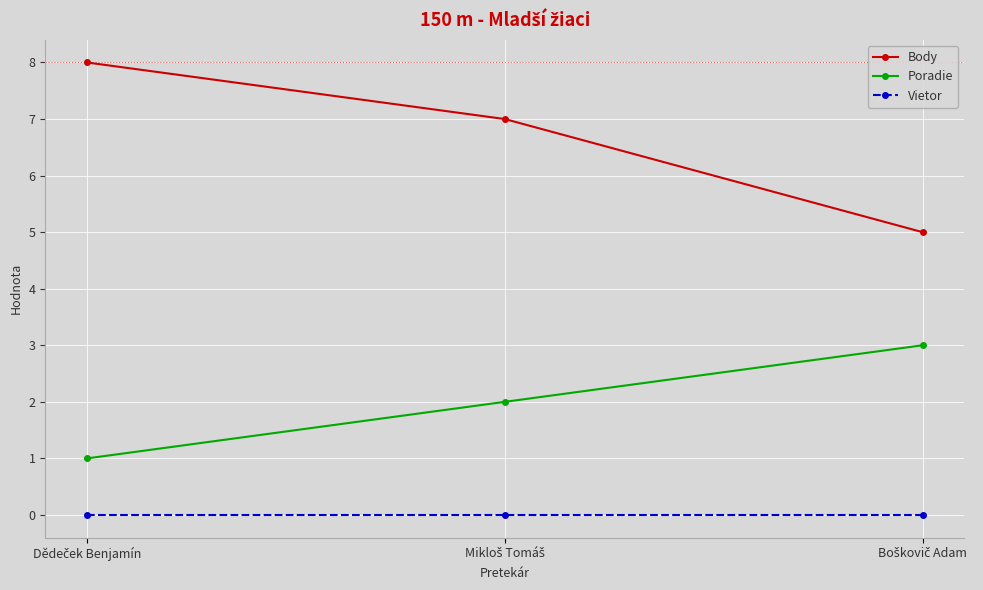

How many lines are shown in the chart?

3